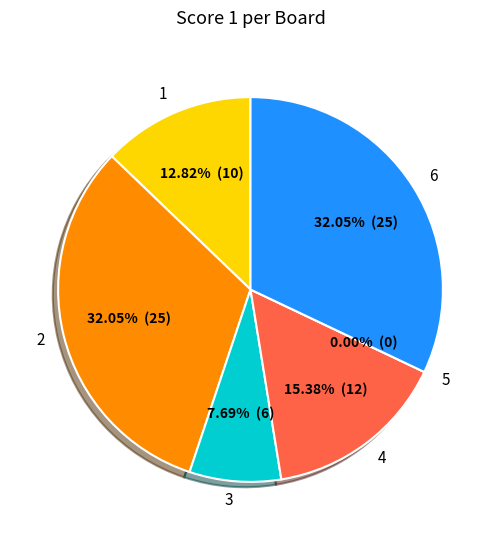

What is the change in value from 4 to 6?

+13